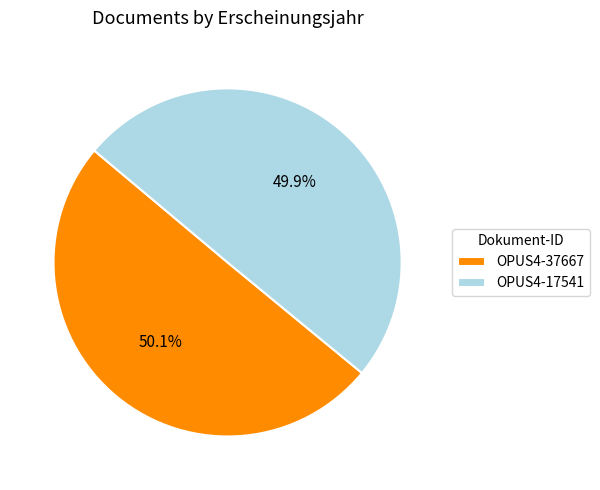

How much of the chart is everything except OPUS4-37667?

49.9%